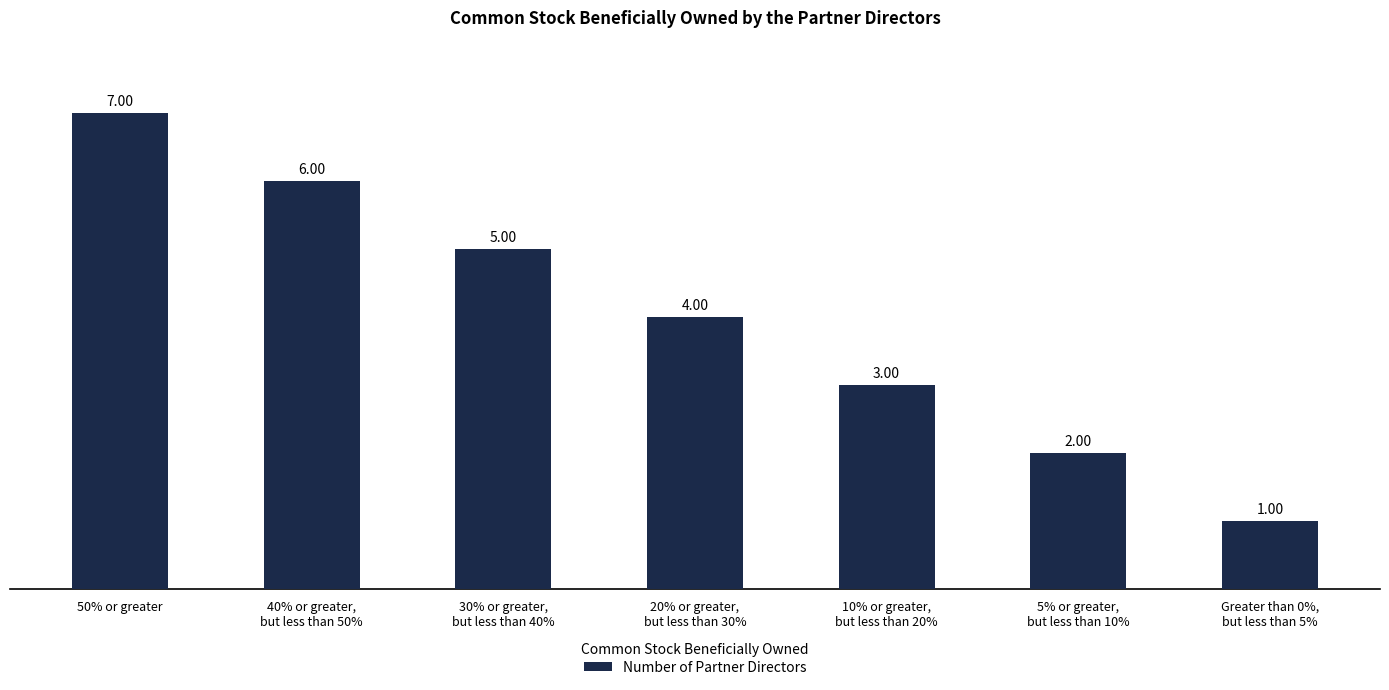

List the labels in order of value, largest first.

50% or greater, 40% or greater,
but less than 50%, 30% or greater,
but less than 40%, 20% or greater,
but less than 30%, 10% or greater,
but less than 20%, 5% or greater,
but less than 10%, Greater than 0%,
but less than 5%